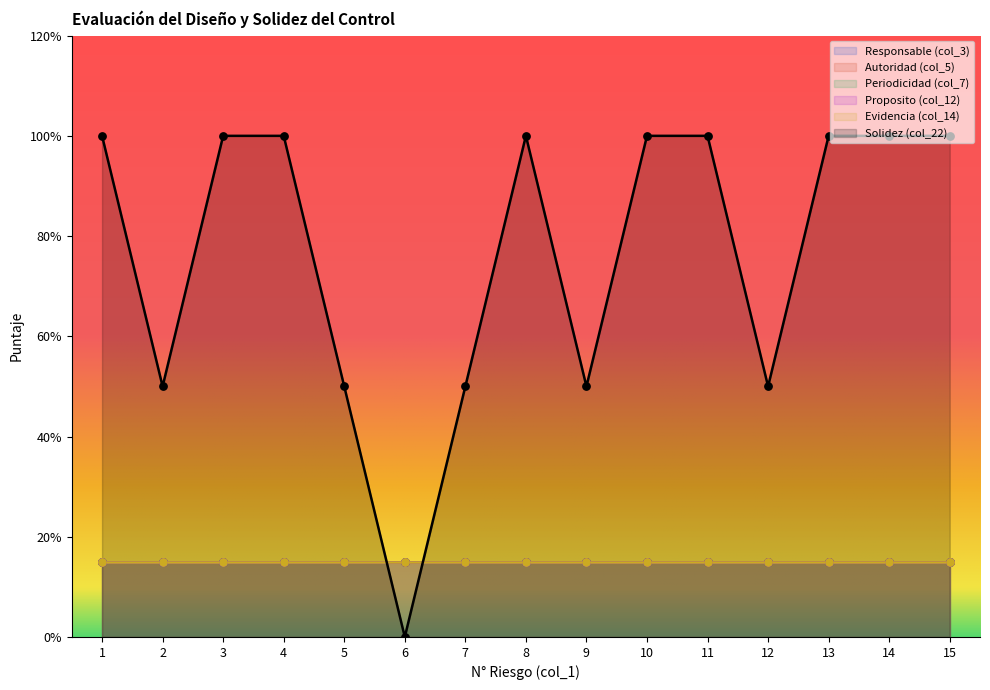

Which series has the widest spread of Y values?

Solidez (col_22)